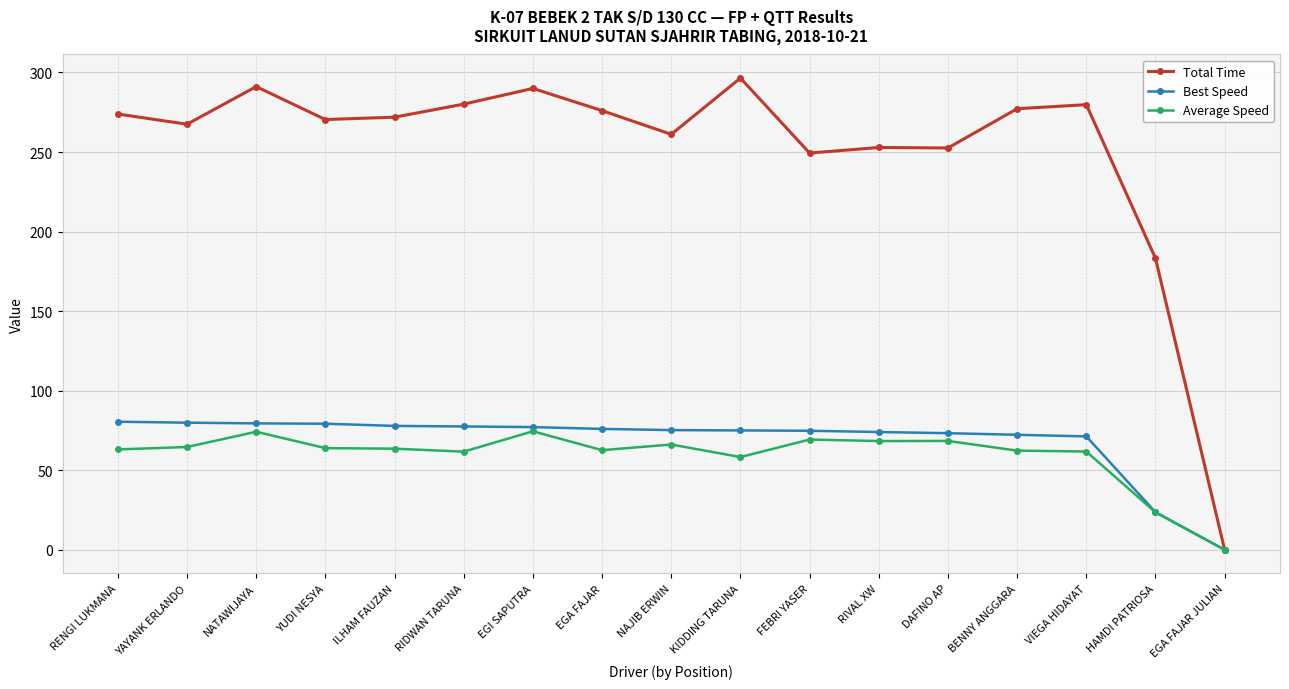

What is the spread (max minus min) of values at YUDI NESYA?

206.5